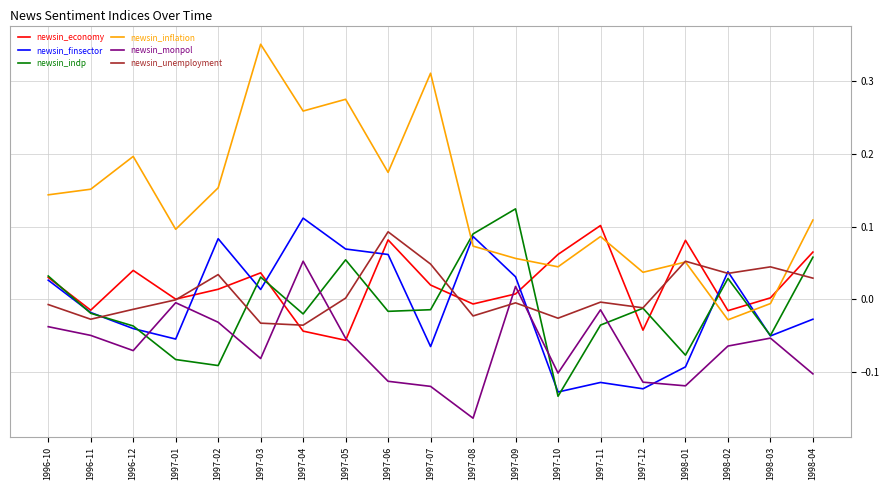

The newsin_indp series shows -0.1 at 1997-01. True or false?

True